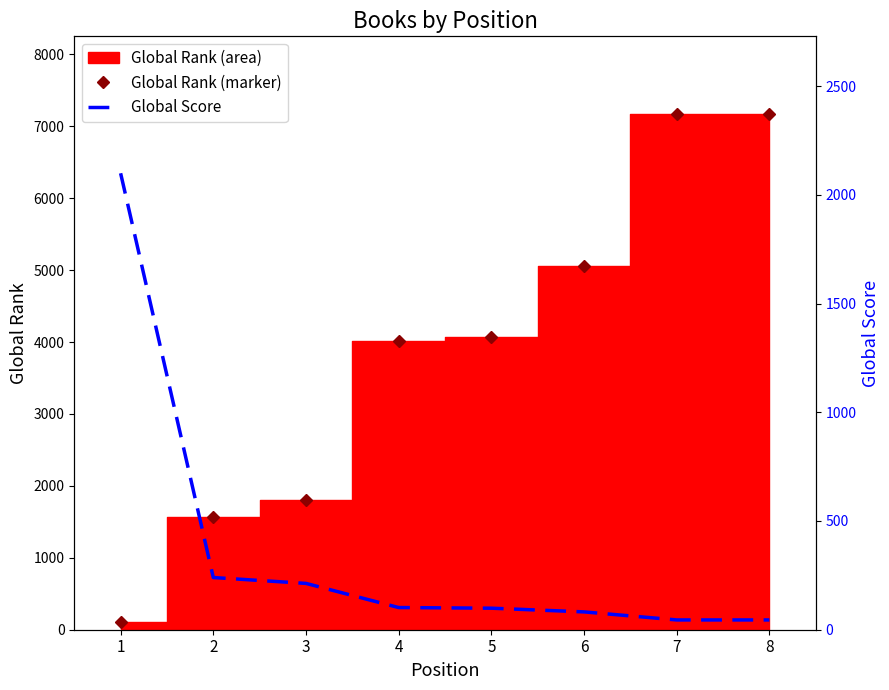

Rank the series at 8 from lowest to highest value.

Global Score, Global Rank Marker